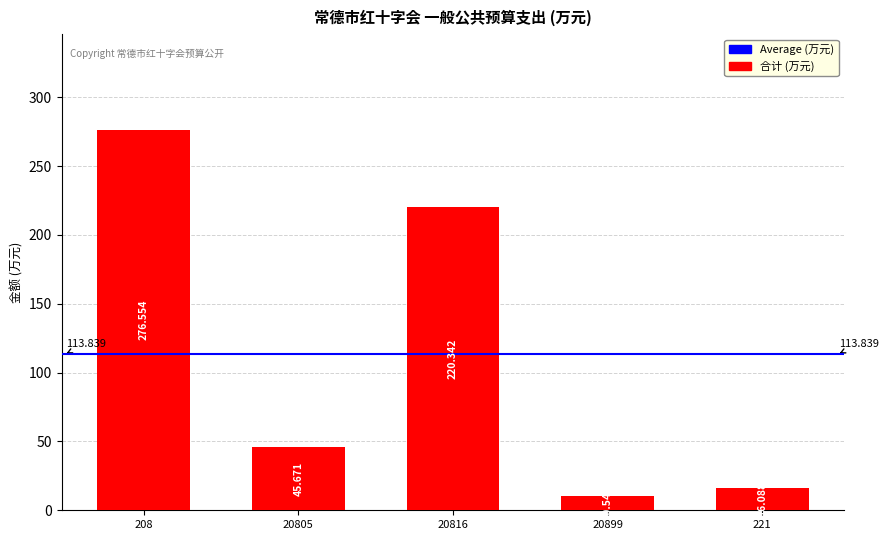

Reading left to right, list all the values displayed in this chart.

276.6	45.7	220.3	10.5	16.1